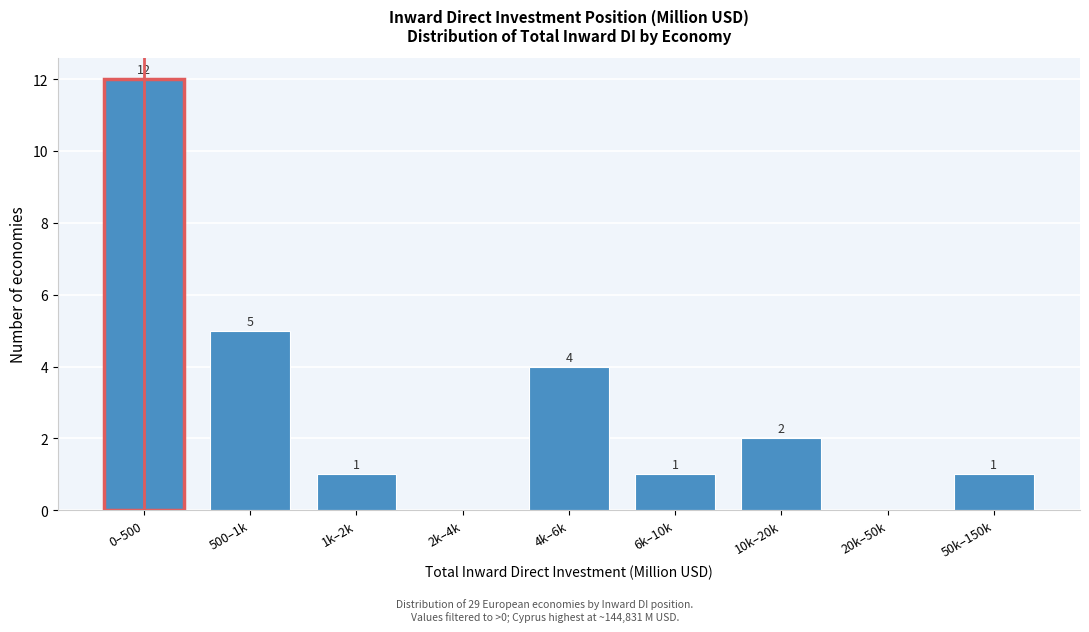

Reading left to right, transcribe all the data shown in this chart.

0–500=12	500–1k=5	1k–2k=1	2k–4k=0	4k–6k=4	6k–10k=1	10k–20k=2	20k–50k=0	50k–150k=1